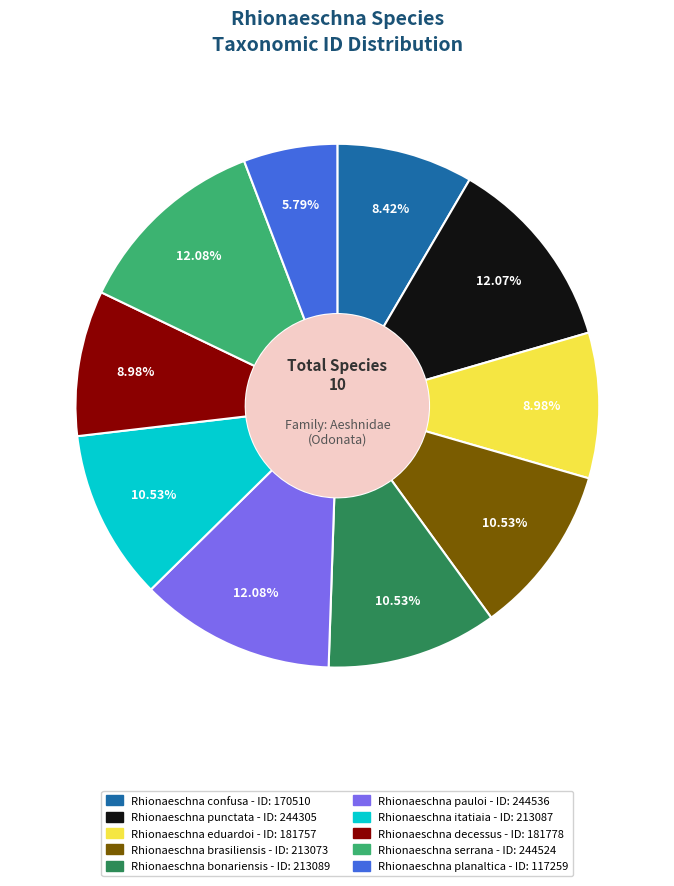

Is the sum of Rhionaeschna planaltica and Rhionaeschna pauloi greater than half?

No